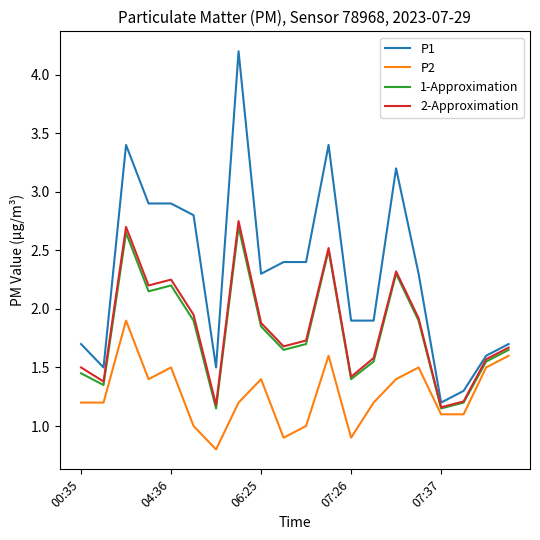

What is the highest value of the 1-Approximation series?

2.7